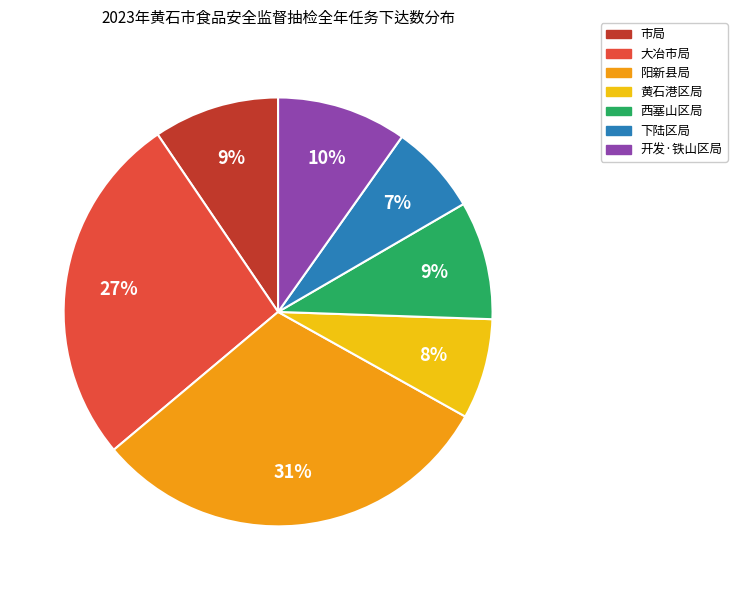

Count the number of slices in the pie.

7